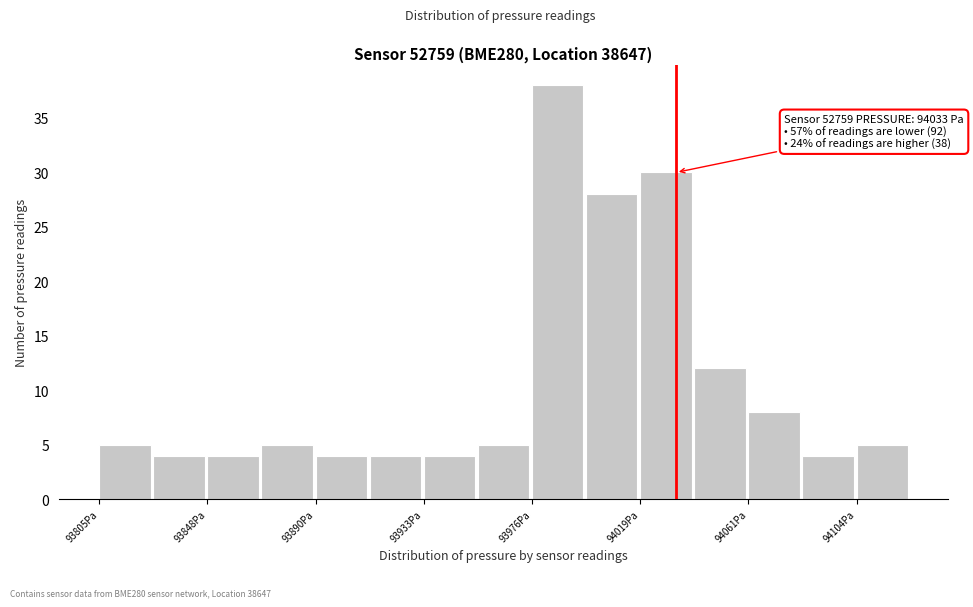

Over which range of the x-axis is the bar tallest?

93975 to 94000